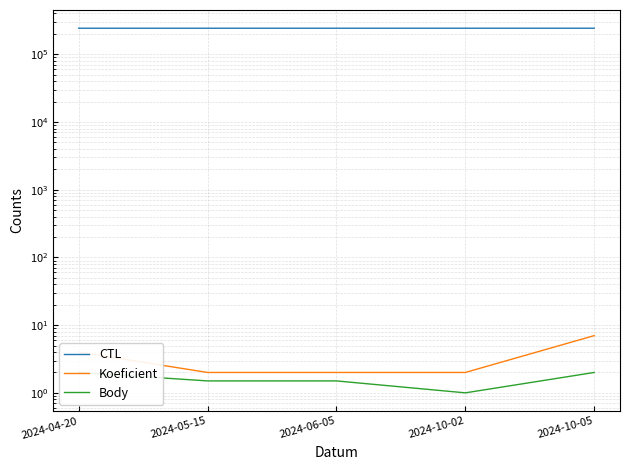

What is the difference between the maximum and minimum values in the Body series?

1.0